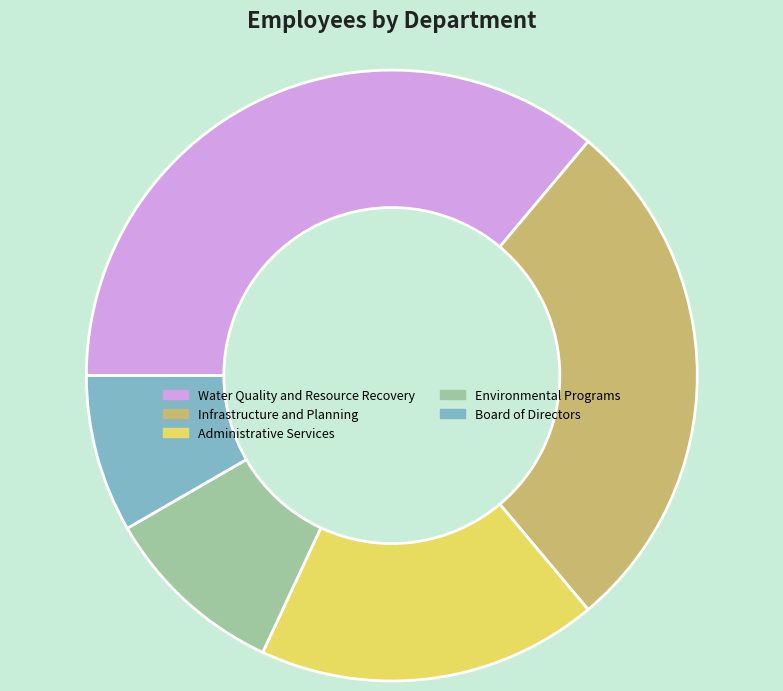

How many segments does this pie chart have?

5